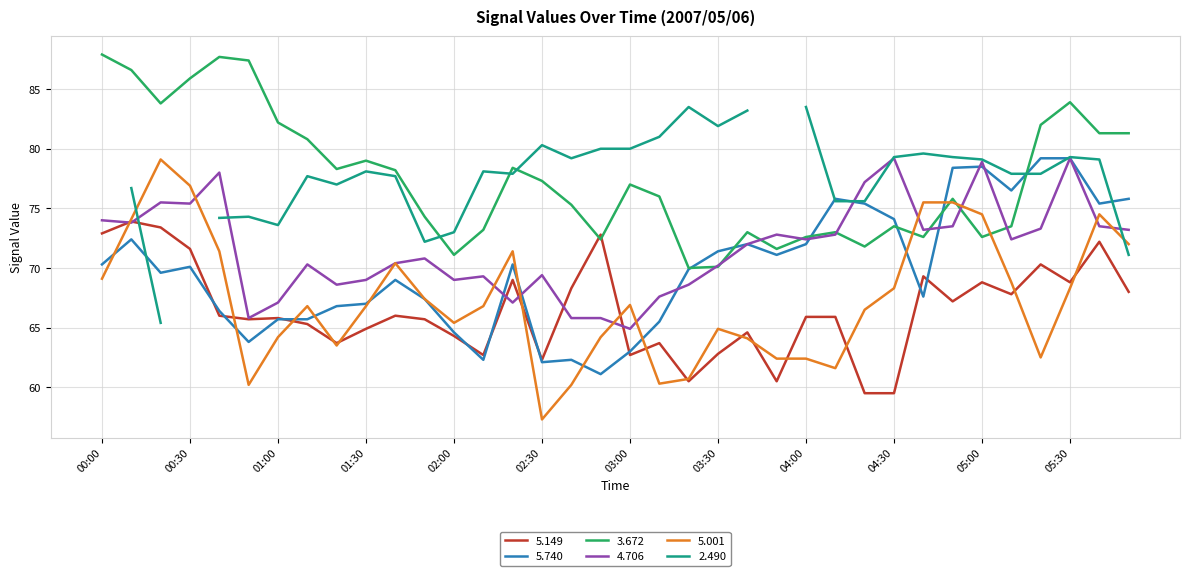

What is the highest value of the 4.706 series?

79.2